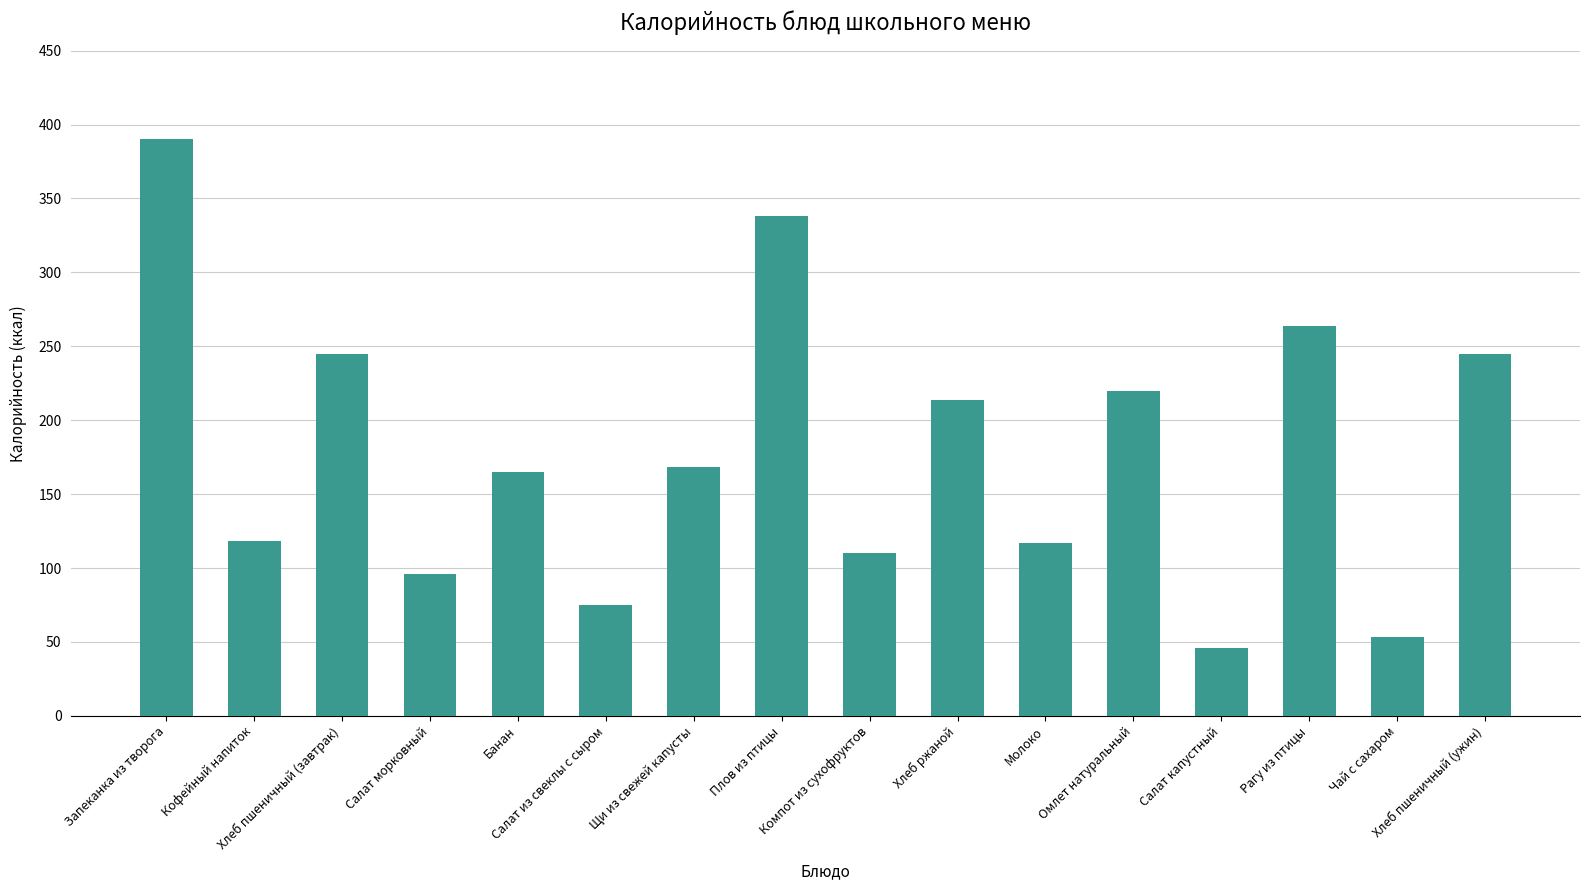

How many series are shown in this chart?

1